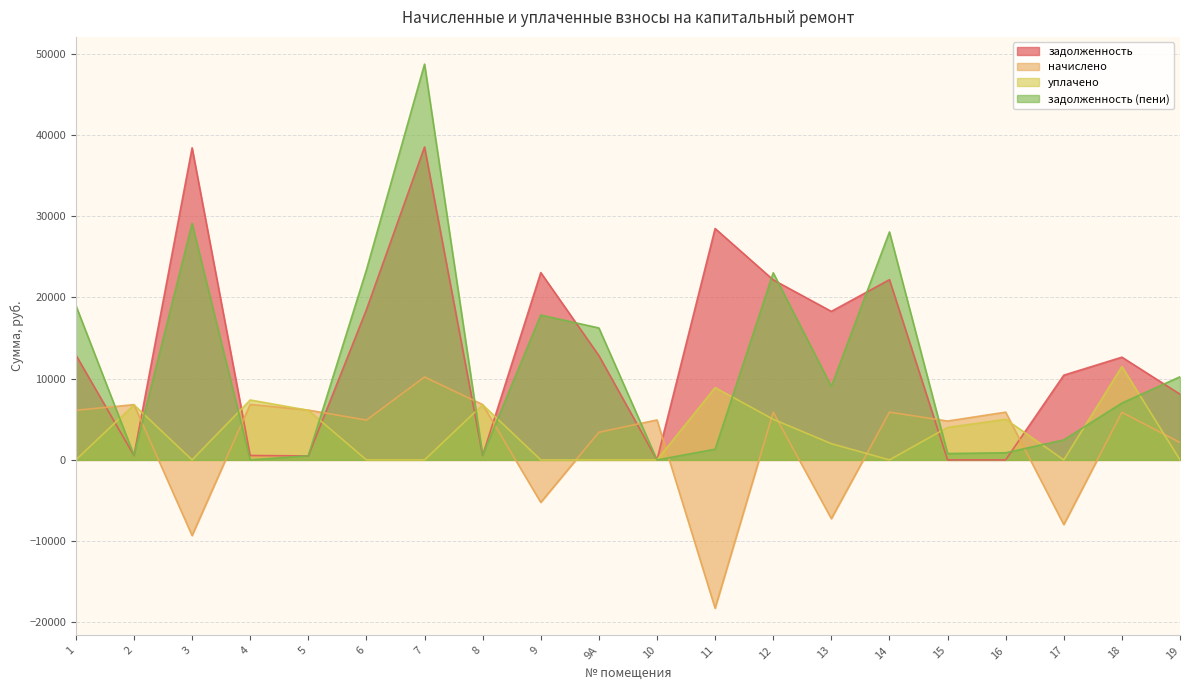

Reading right to left, what are all the values shown in this chart?

задолженность: 19=8089.2	18=12645.5	17=10428.5	16=0.0	15=0.0	14=22187.5	13=18284.2	12=22161.8	11=28484.8	10=0.0	9А=12840.0	9=23060.6	8=540.6	7=38520.0	6=18489.6	5=486.9	4=542.3	3=38417.3	2=540.4	1=12915.6
начислено: 19=2143.3	18=5858.3	17=-7964.6	16=5878.7	15=4783.2	14=5878.7	13=-7234.3	12=5871.8	11=-18264.0	10=4919.3	9А=3402.0	9=-5227.0	8=6810.8	7=10206.0	6=4898.9	5=6130.4	4=6831.2	3=-9311.6	2=6804.0	1=6103.2
уплачено: 19=0.0	18=11500.0	17=0.0	16=5000.0	15=4000.0	14=0.0	13=2000.0	12=5000.0	11=8900.3	10=0.0	9А=0.0	9=0.0	8=6783.0	7=0.0	6=0.0	5=6107.0	4=7375.0	3=0.0	2=6777.0	1=0.0
задолженность (пени): 19=10232.5	18=7003.8	17=2463.8	16=877.0	15=782.3	14=28066.2	13=9049.9	12=23033.7	11=1320.4	10=0.0	9А=16242.0	9=17833.7	8=568.4	7=48726.0	6=23388.5	5=510.4	4=0.0	3=29105.6	2=567.4	1=19018.8